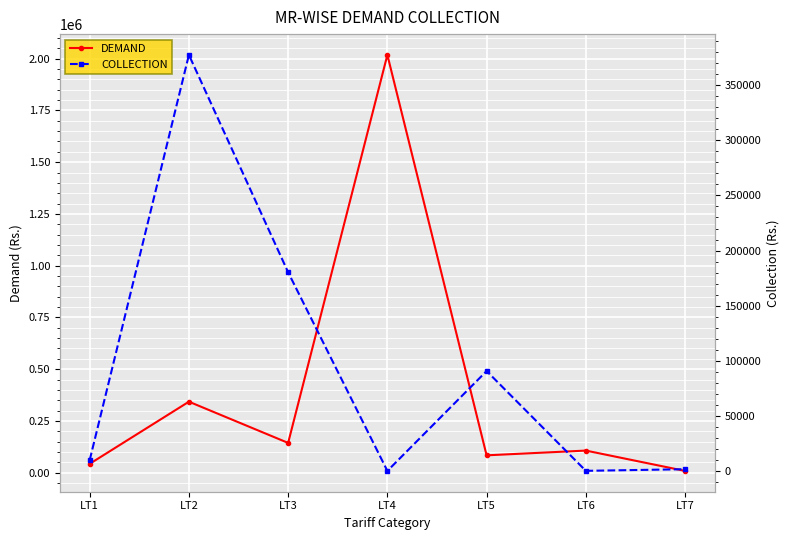

Count the number of data series in this chart.

2